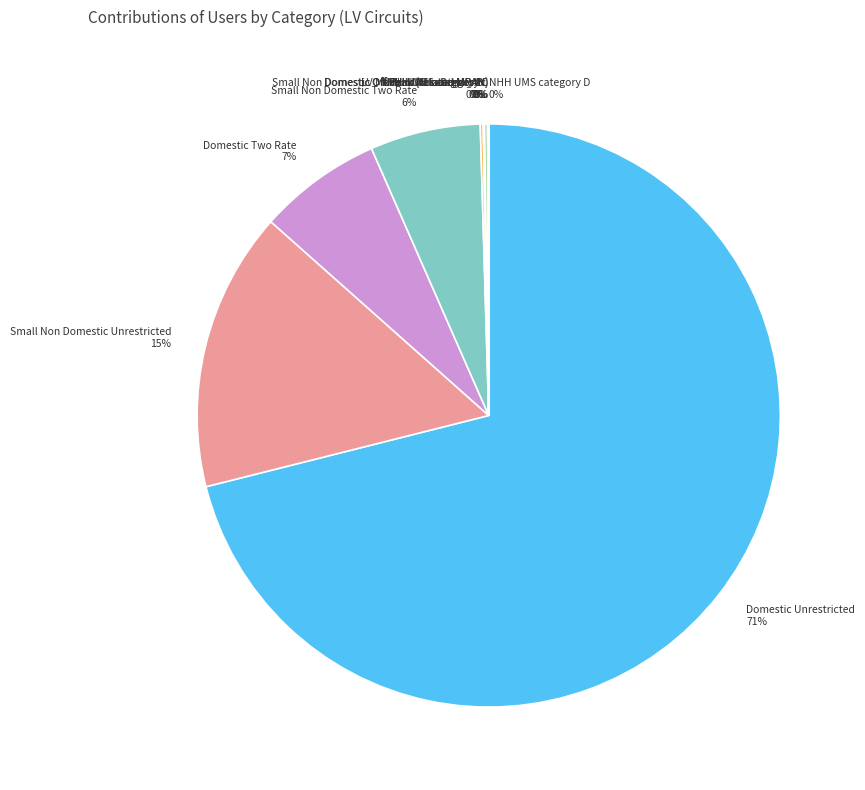

To the nearest percent, what portion does Small Non Domestic Unrestricted represent?

15%